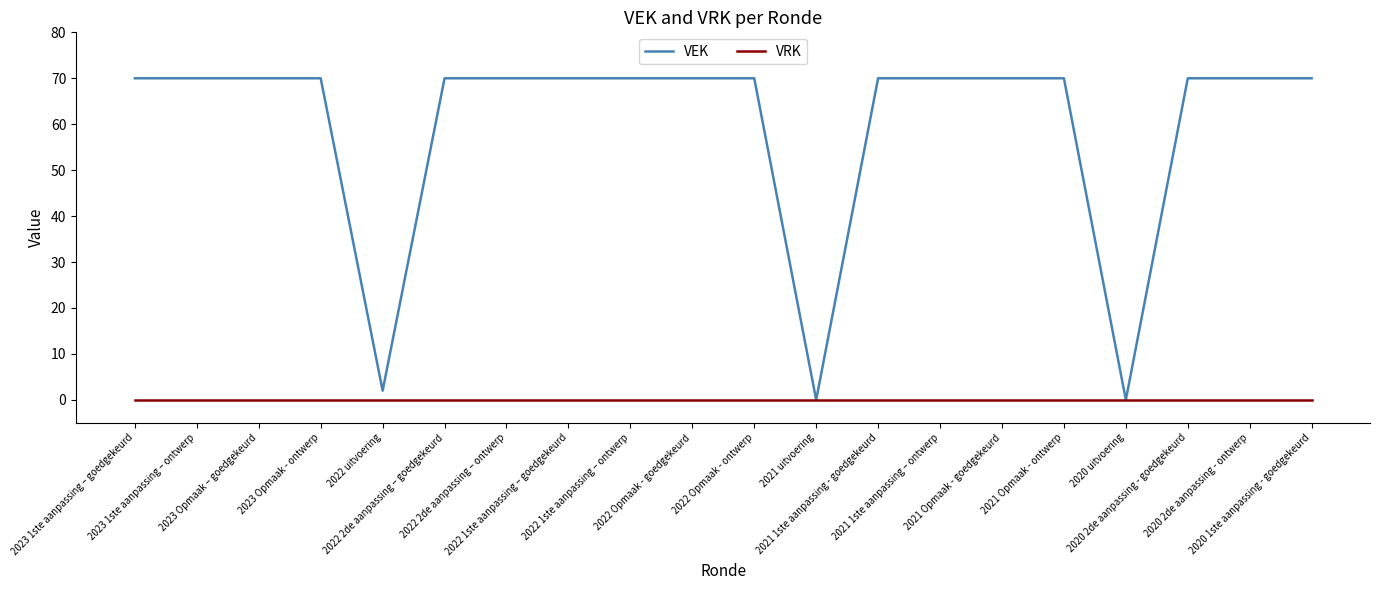

Which series has the largest total across all categories?

VEK